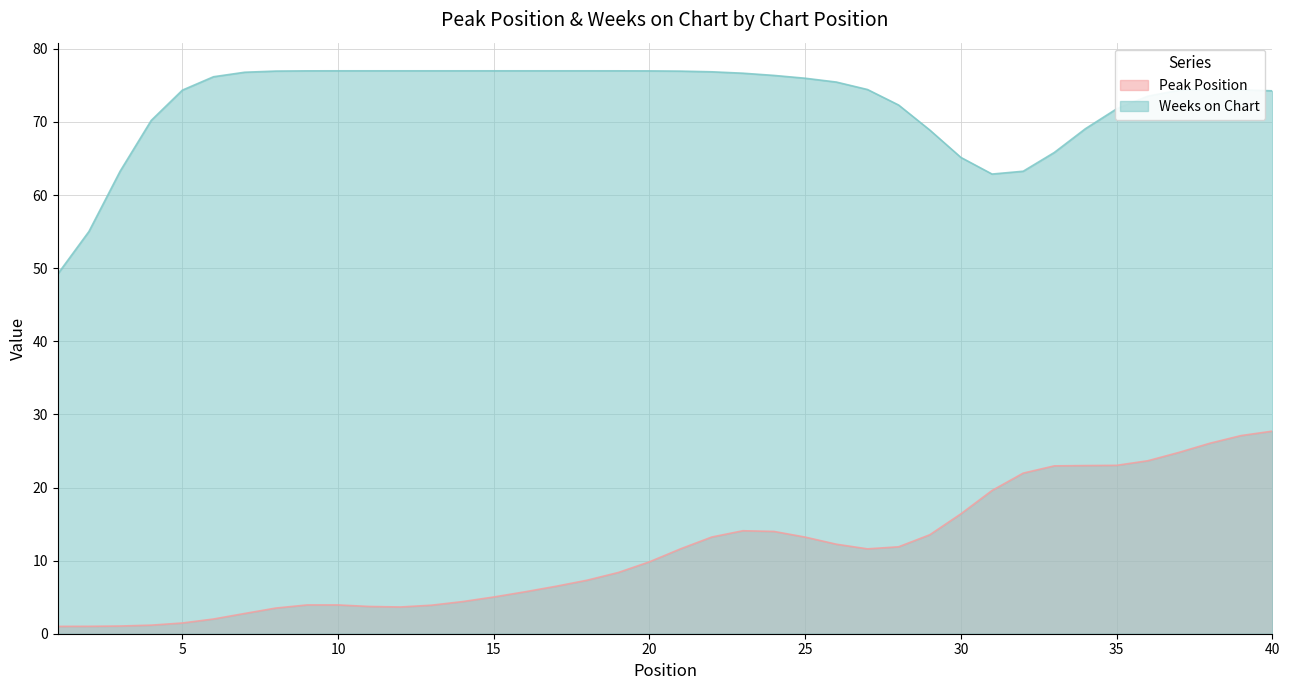

Rank the series by their average value, from lowest to highest.

Peak Position, Weeks on Chart